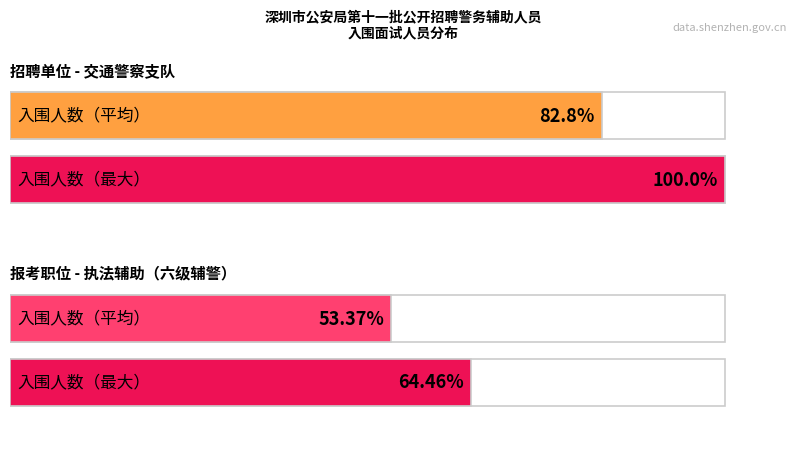

What is the greatest value displayed?

100.0